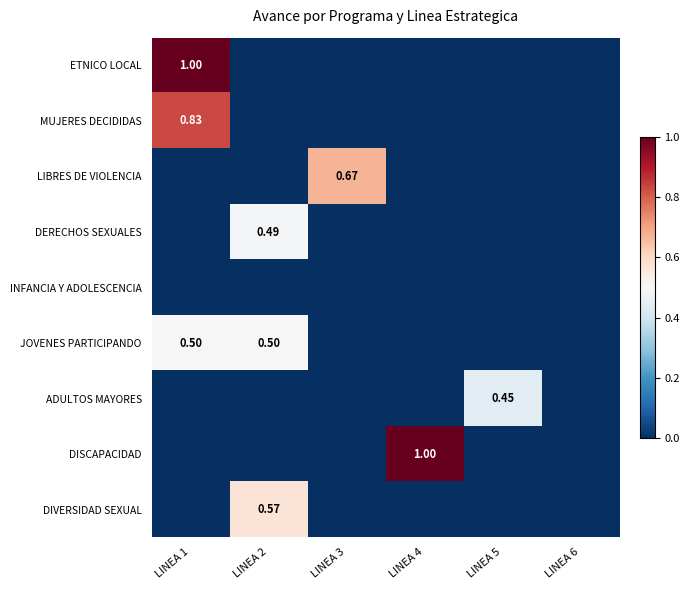

Which series has the largest total across all categories?

ETNICO LOCAL